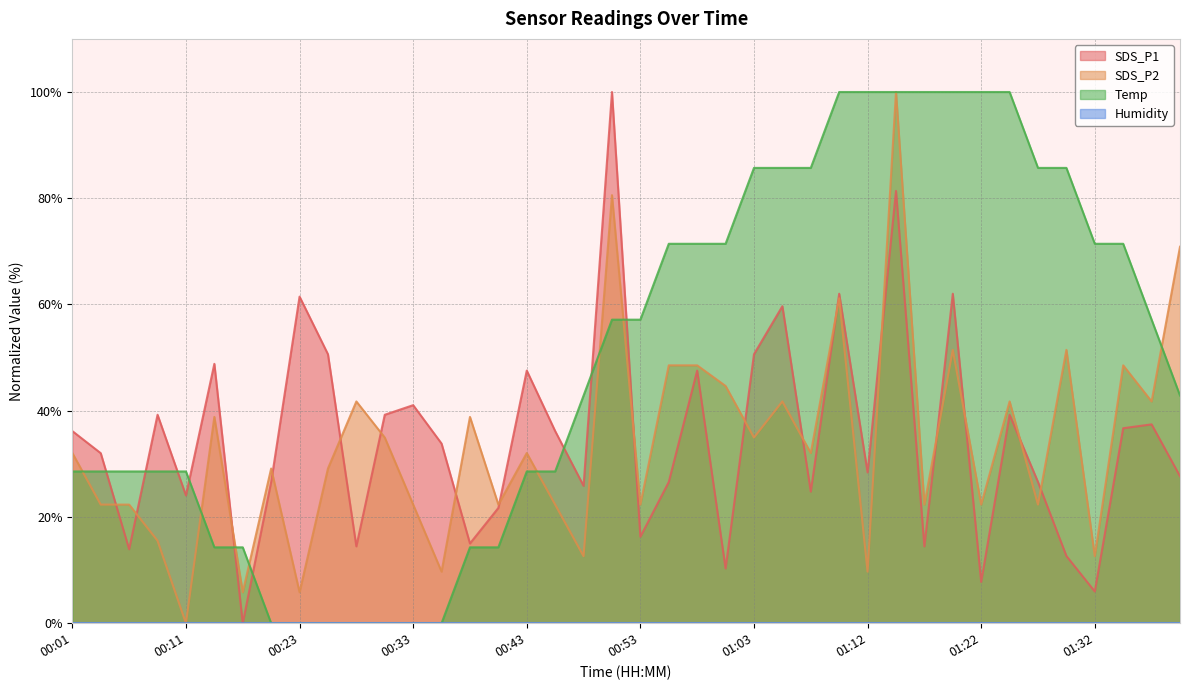

What is the highest value of the Temp series?

100.0